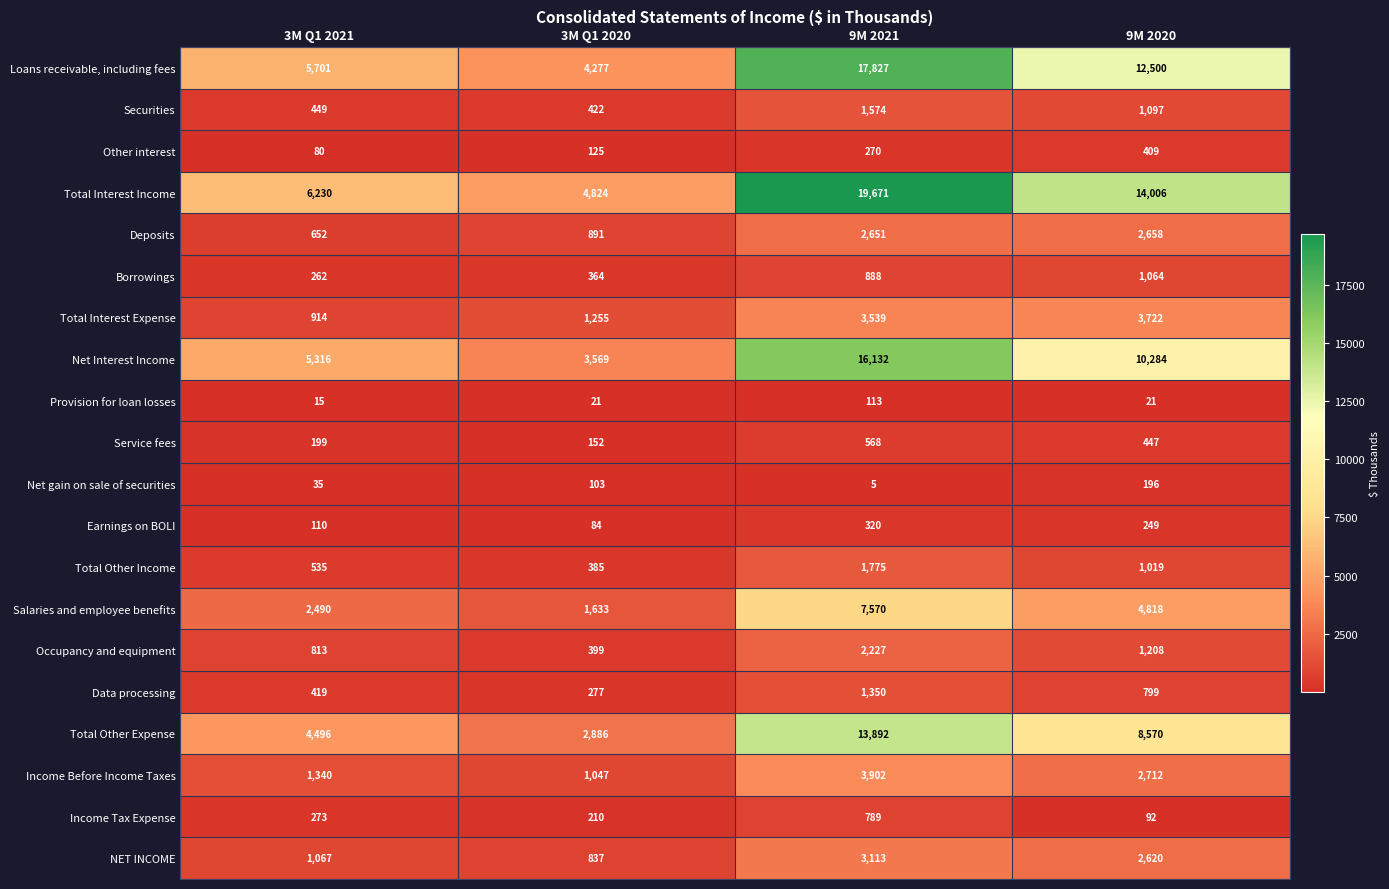

What is the difference between the highest and lowest values at 3M Q1 2021?

6215